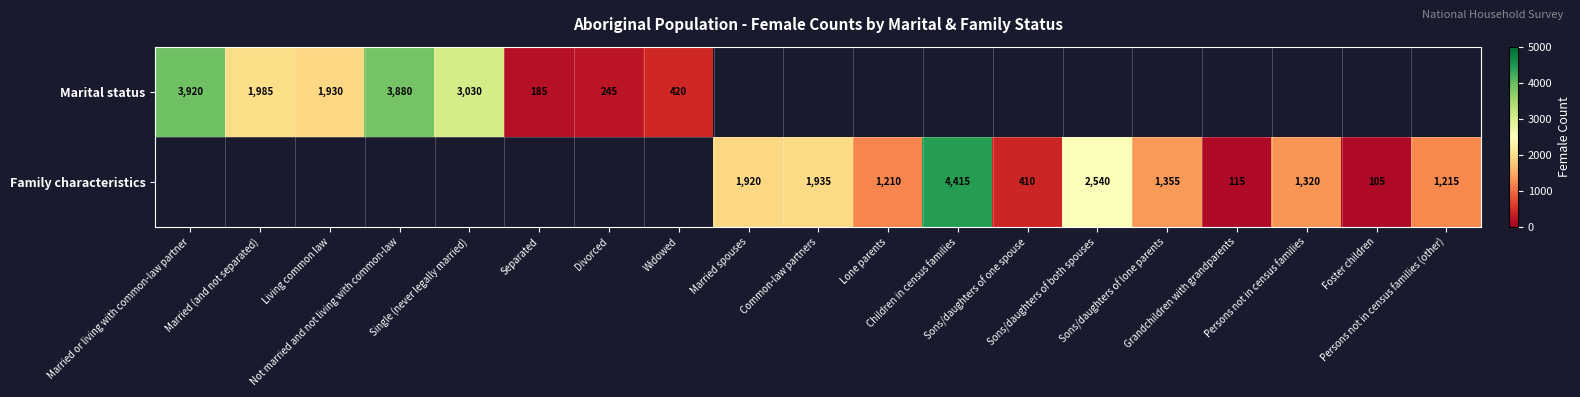

The value of Family characteristics at Persons not in census families (other) is 661.9. True or false?

False